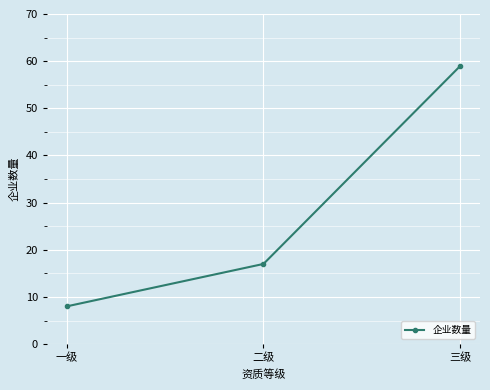

Read the value at 二级, to the nearest 10.

20